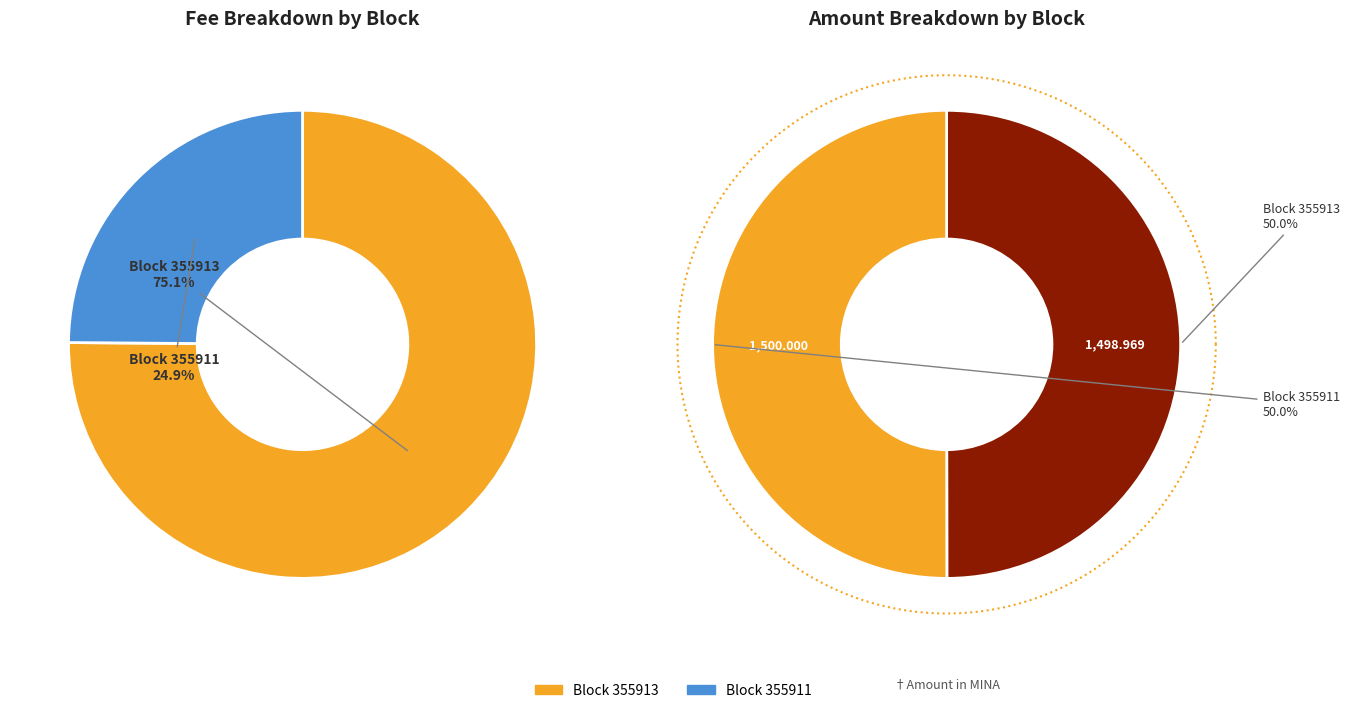

How many segments does this pie chart have?

2